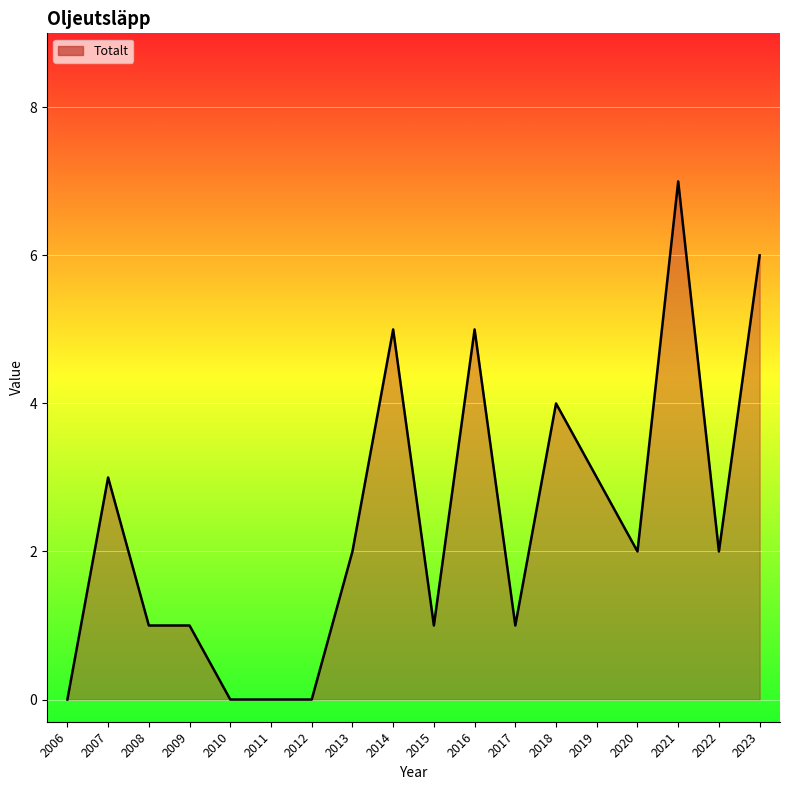

What is the change in value from 2017 to 2019?

+2